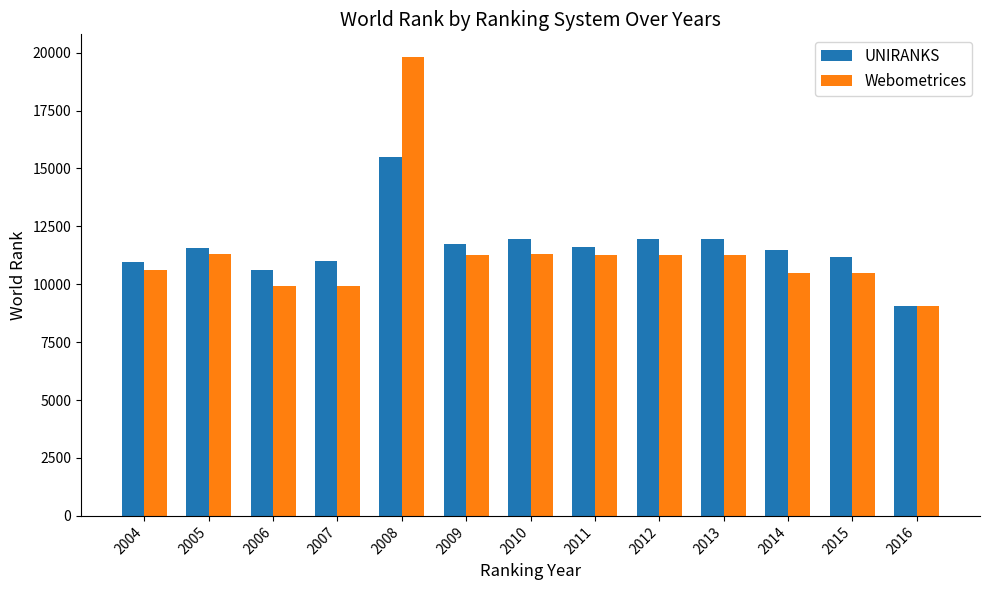

At 2013, list the series in order from largest to smallest.

UNIRANKS, Webometrices